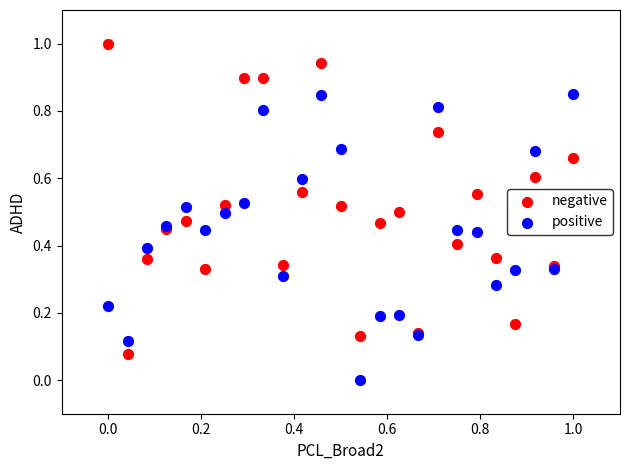

What are all the series names shown in the legend?

negative, positive